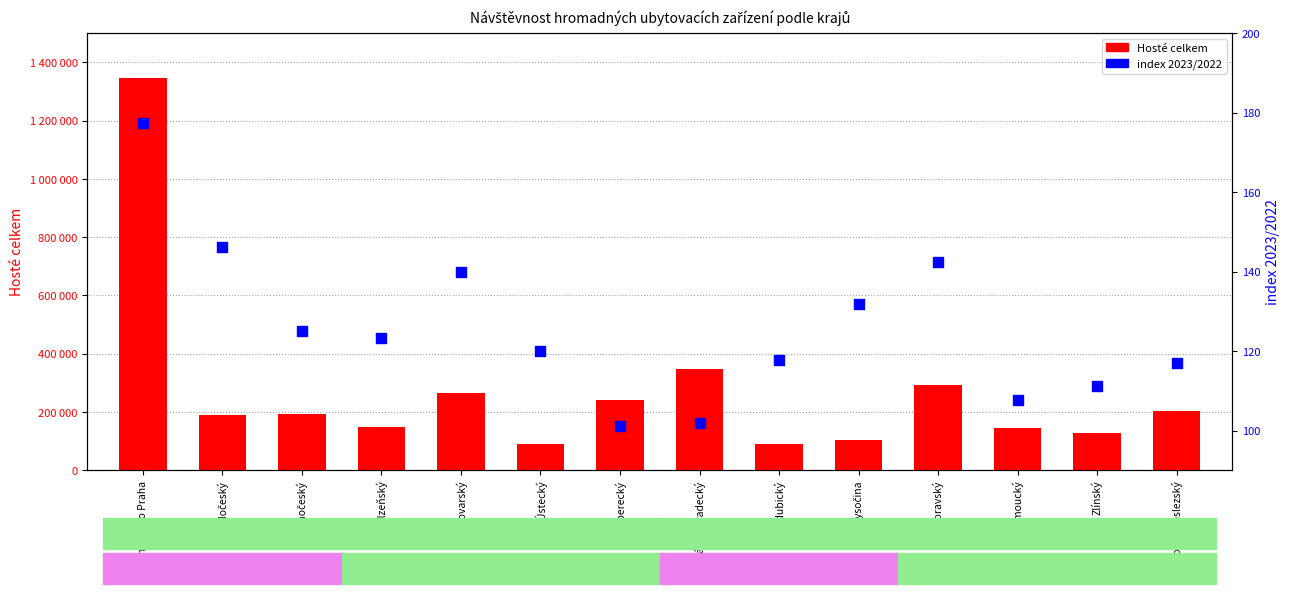

Which series has the widest spread of Y values?

Hosté celkem